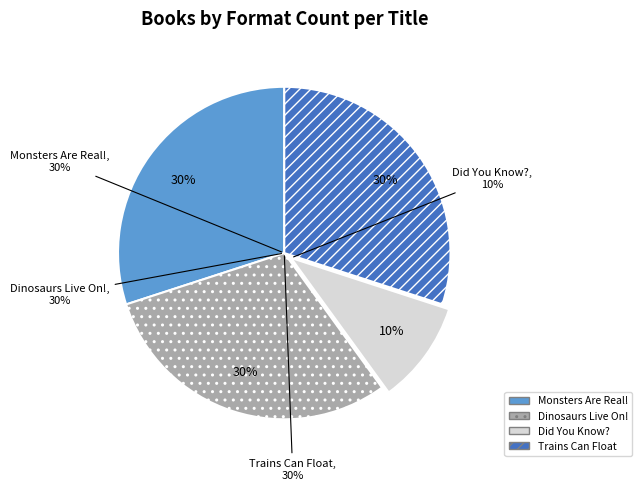

How many segments does this pie chart have?

4